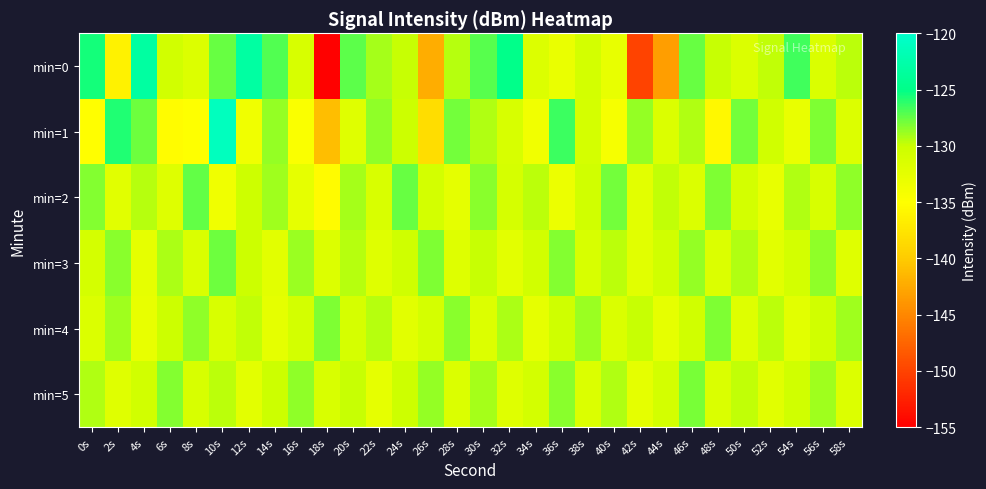

Which series has the largest total across all categories?

min=3